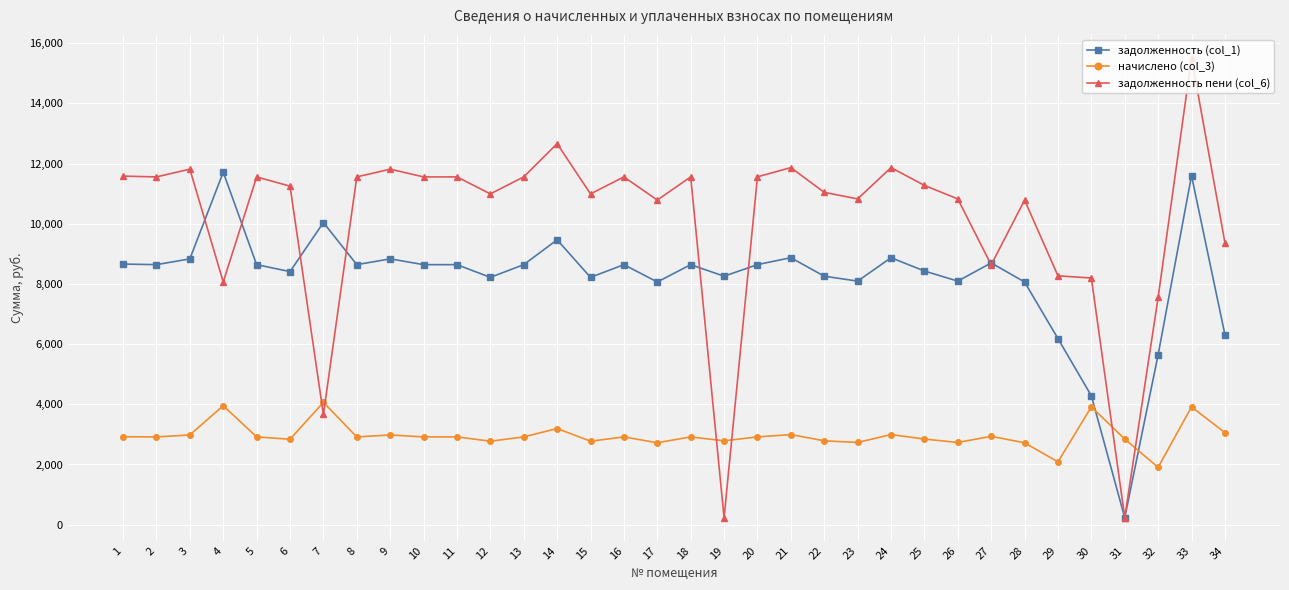

What are all the series names shown in the legend?

задолженность (col_1), начислено (col_3), задолженность пени (col_6)